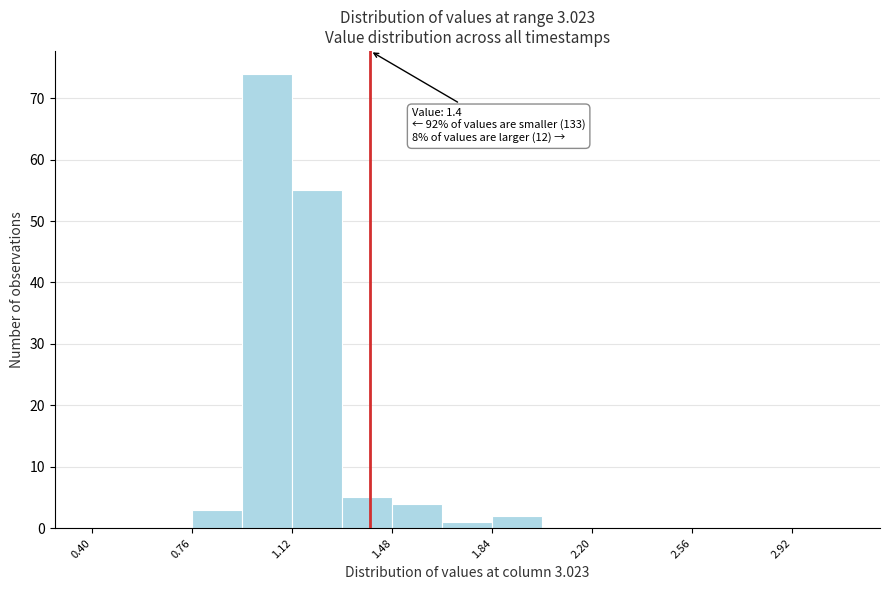

Read against the x-axis, roughly where is the centre of the tallest bar?

1.05